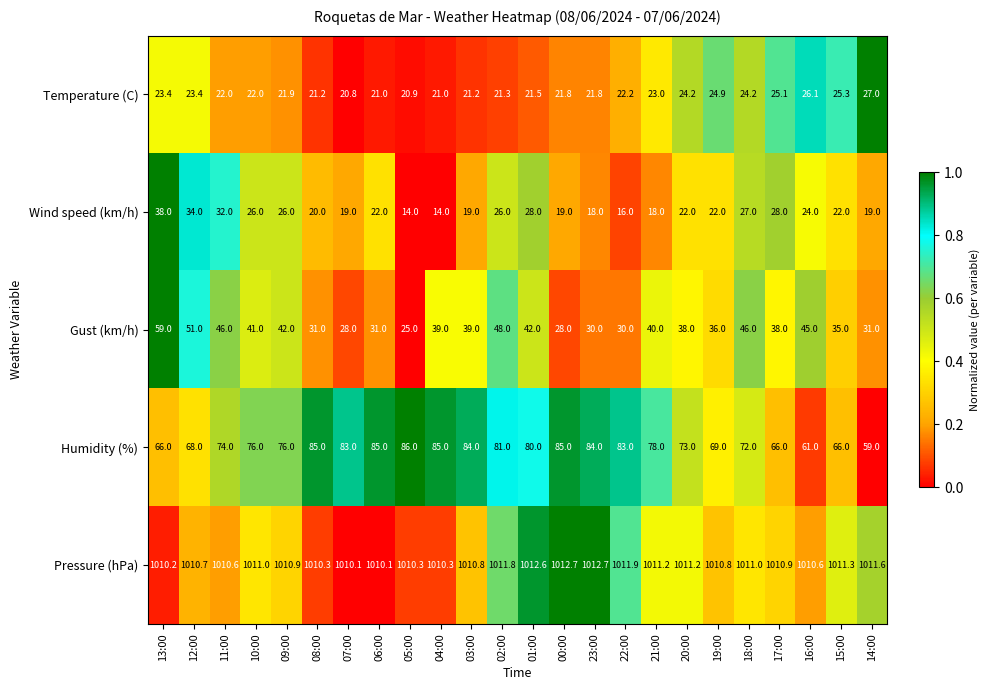

True or false: Pressure (hPa) has a value of 1593.0 at 15:00.

False